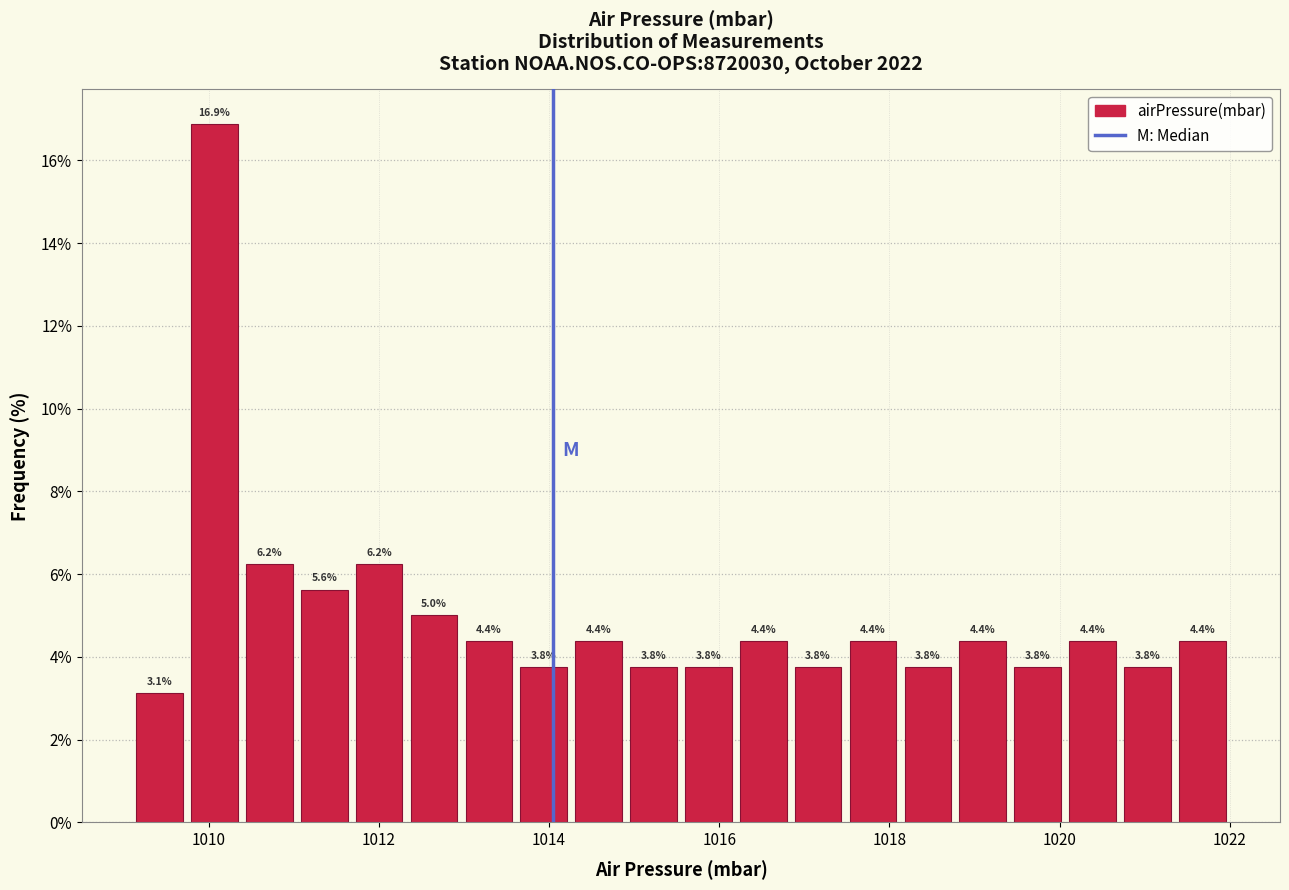

Read against the x-axis, roughly where is the centre of the tallest bar?

1010.0